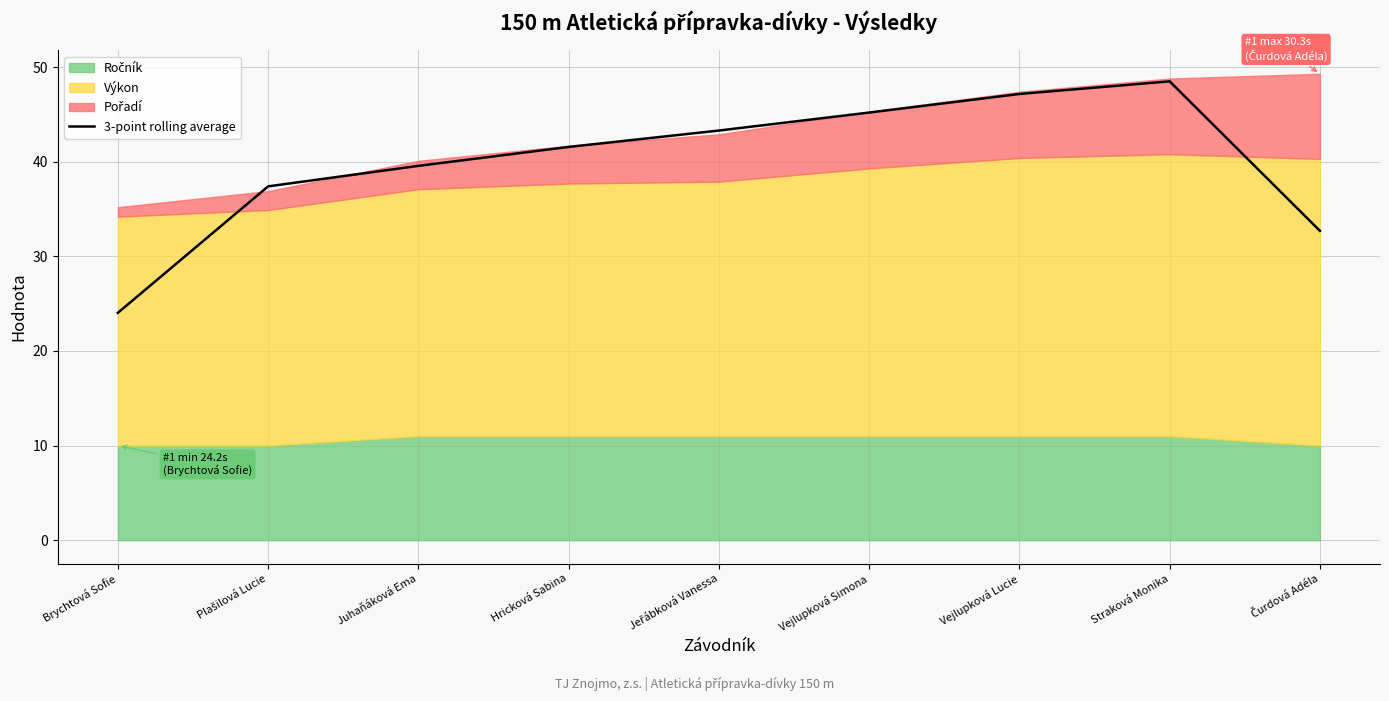

What is the minimum value shown in the chart?

24.0